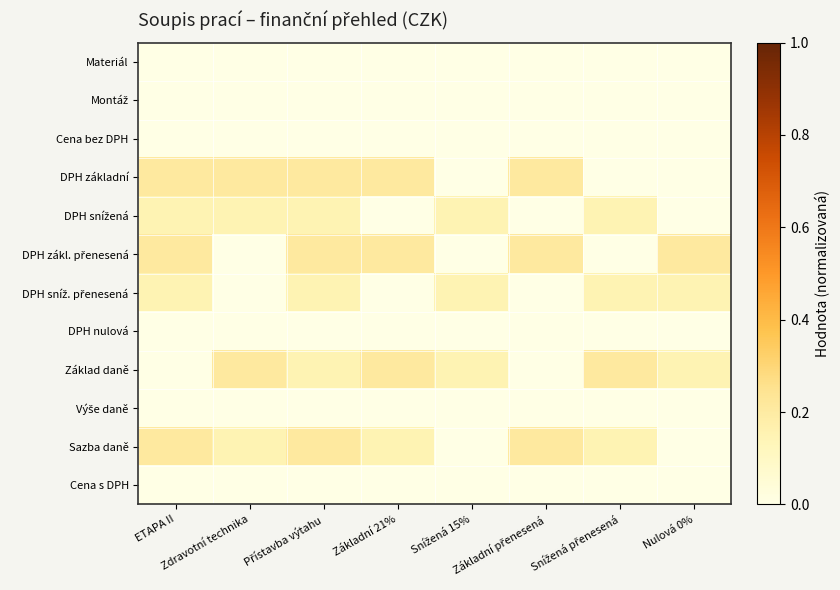

At which category is the sum across all series the highest?

Přístavba výtahu